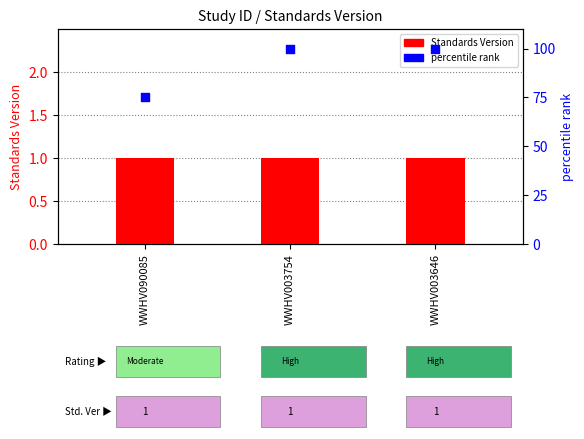

Which series has the largest Y range (max minus min)?

percentile rank